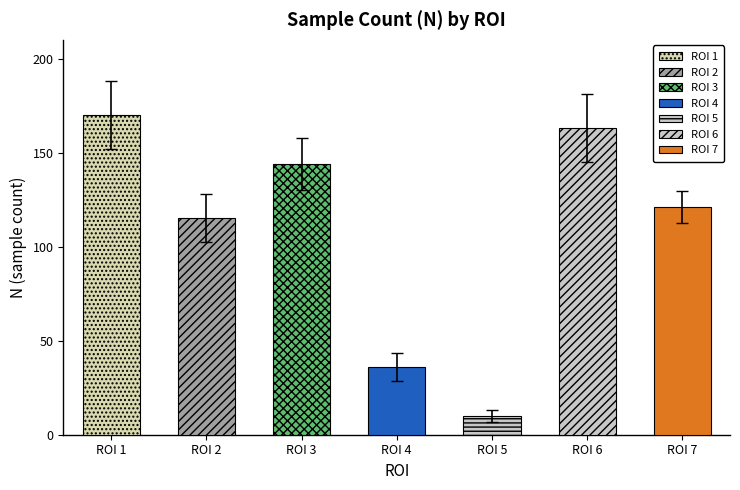

How many values are below 121?

3